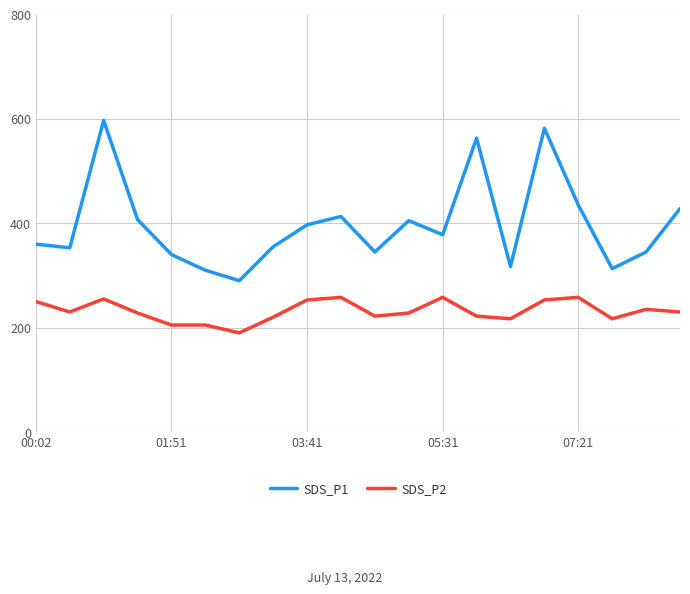

Which series has the largest range (max minus min)?

SDS_P1